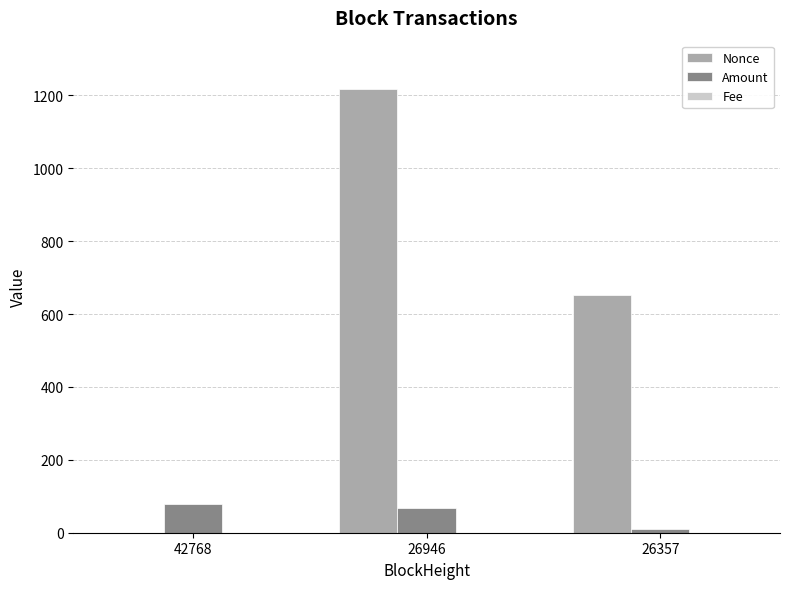

Which series changed the most between 42768 and 26946?

Nonce